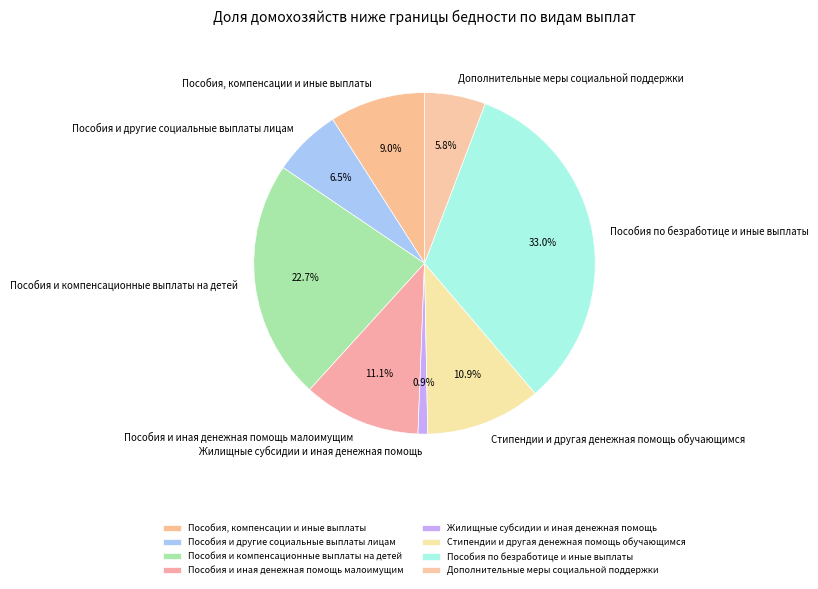

How much of the chart is everything except Стипендии и другая денежная помощь обучающимся?

89.1%